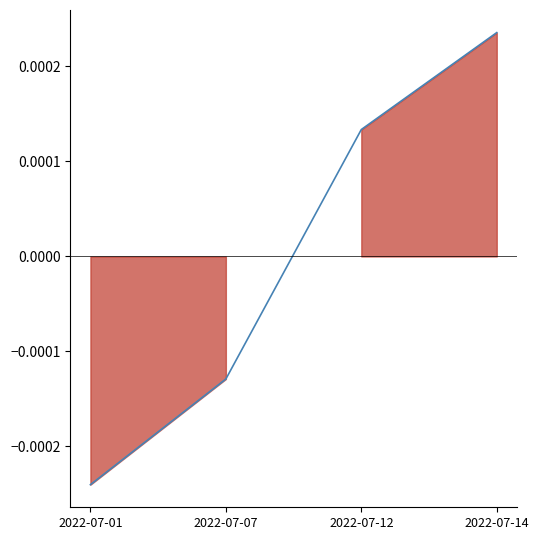

At which category does the chart reach its peak across all series?

2022-07-14